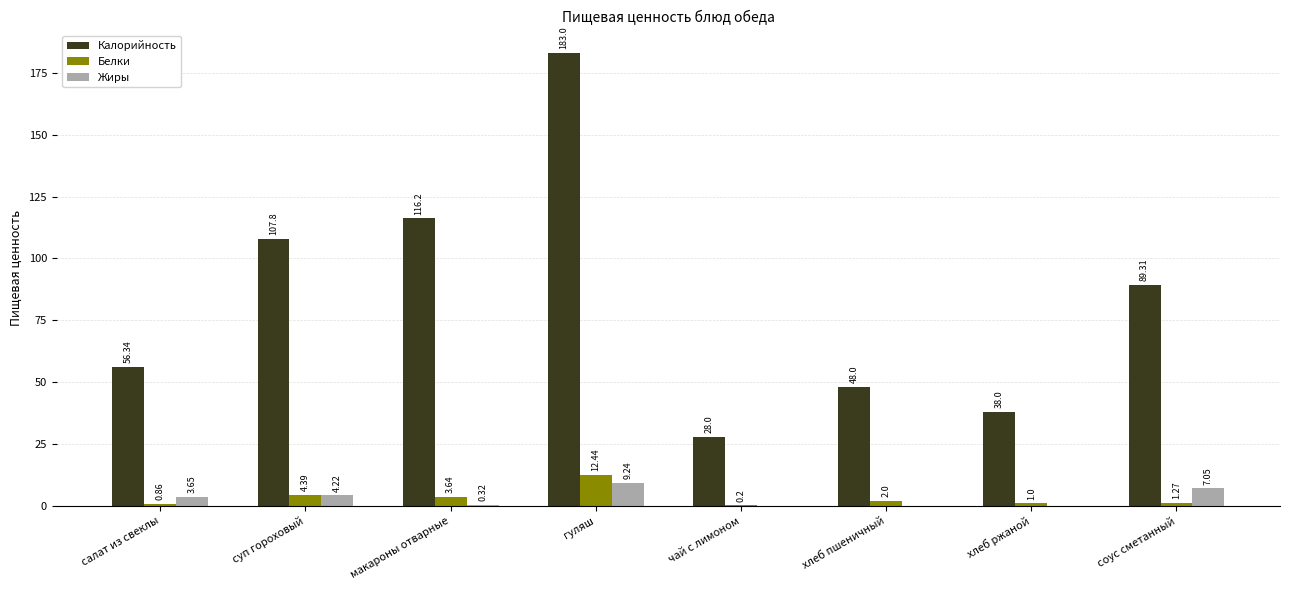

What is the average value of the Калорийность series?

83.3